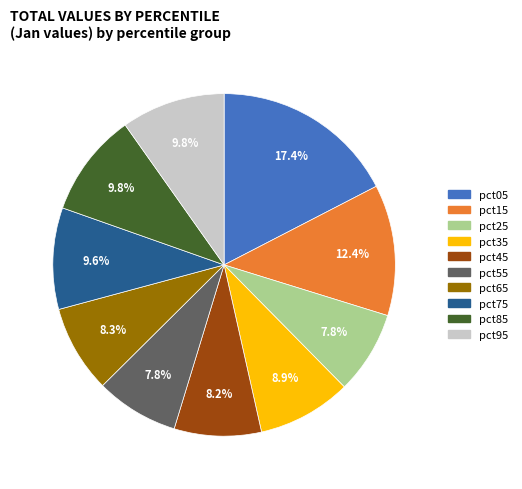

What percentage is the pct85 slice, to the nearest percent?

10%